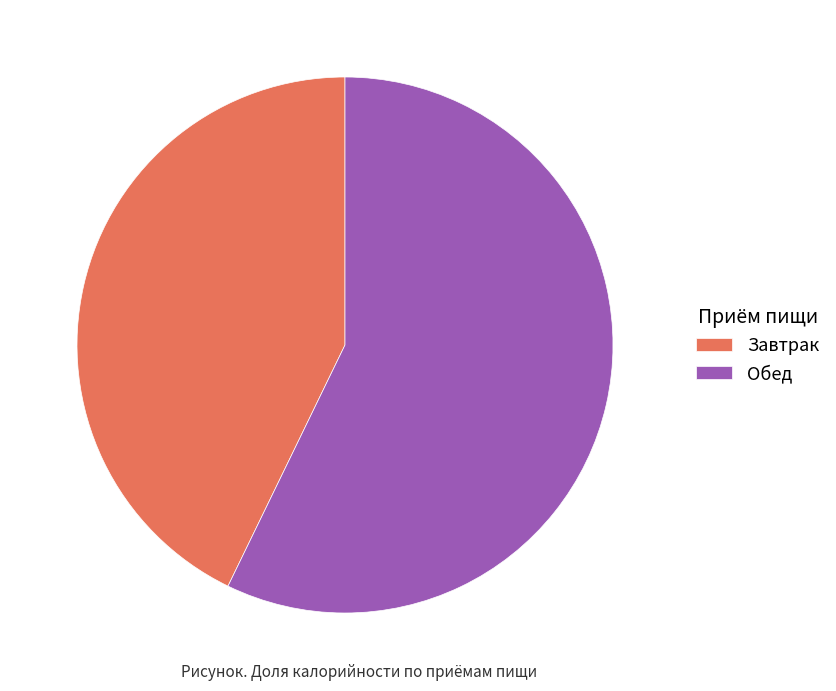

Approximately how many times larger is the value at Обед compared to Завтрак?

1.3